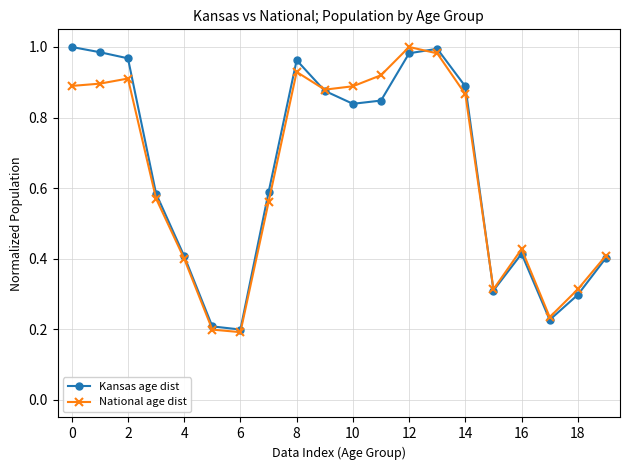

At how many categories does at least one series exceed 0?

20